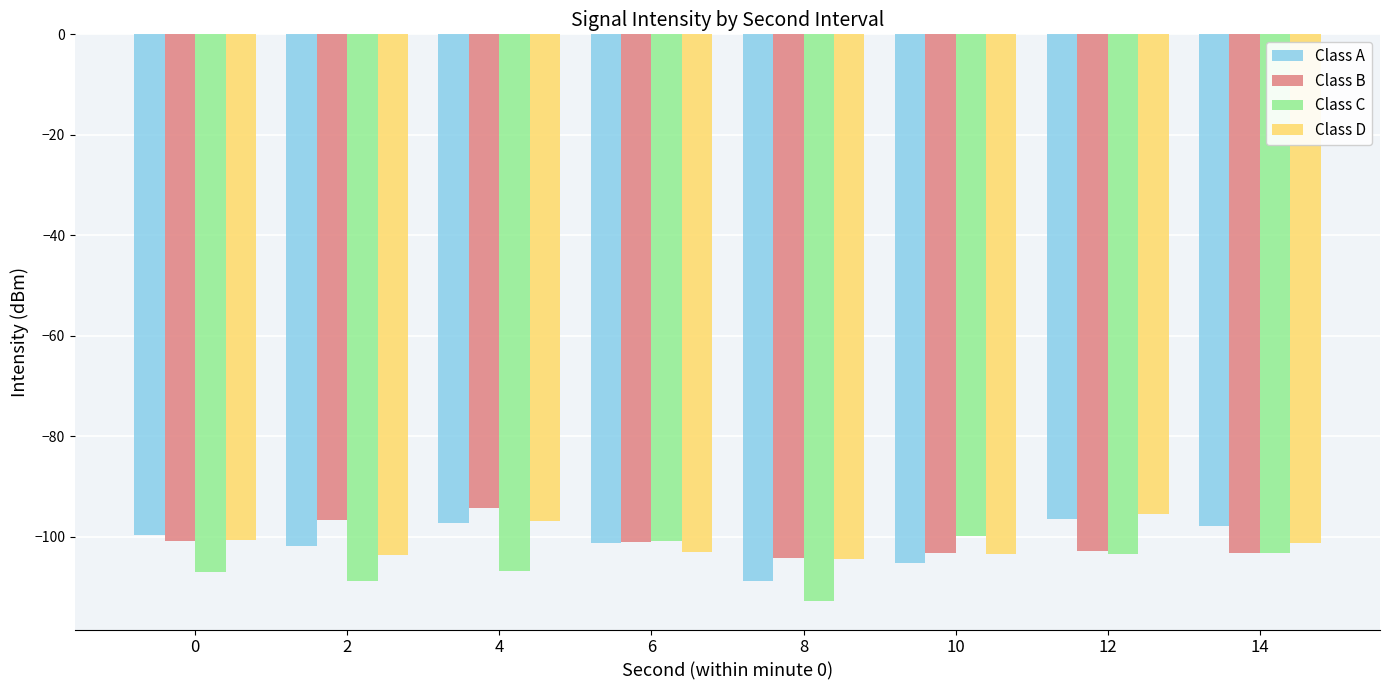

What is the value of the Class C bar at the 4th from the left?

-100.9